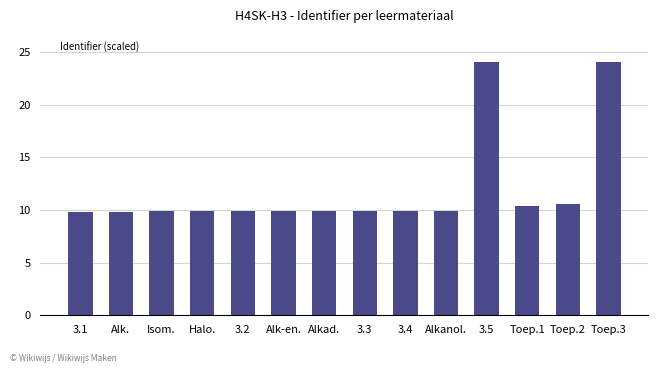

What position from the right is Toep.2?

2